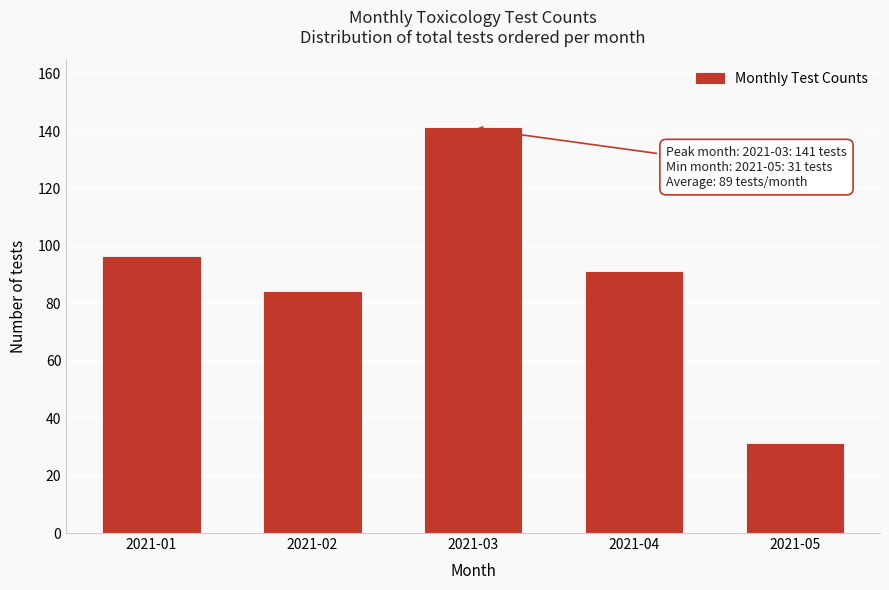

Reading left to right, transcribe all the data shown in this chart.

2021-01=96	2021-02=84	2021-03=141	2021-04=91	2021-05=31